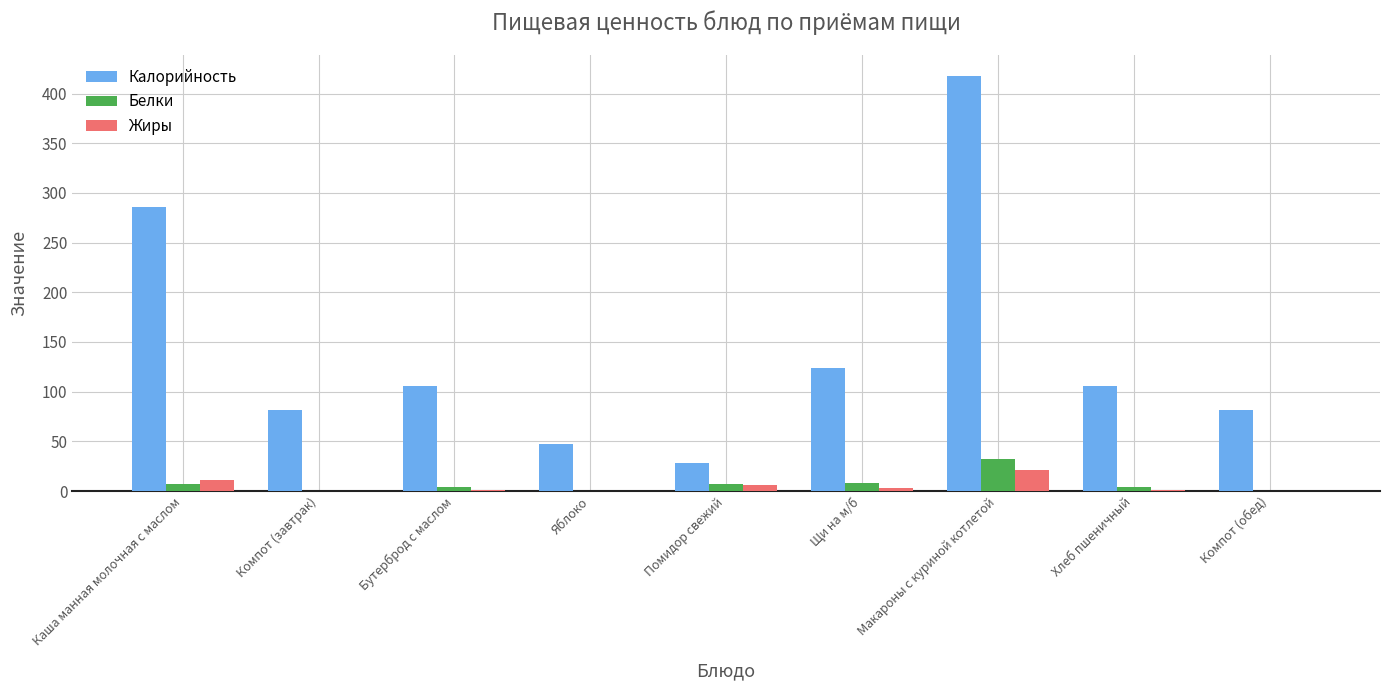

How many series are shown in this chart?

3